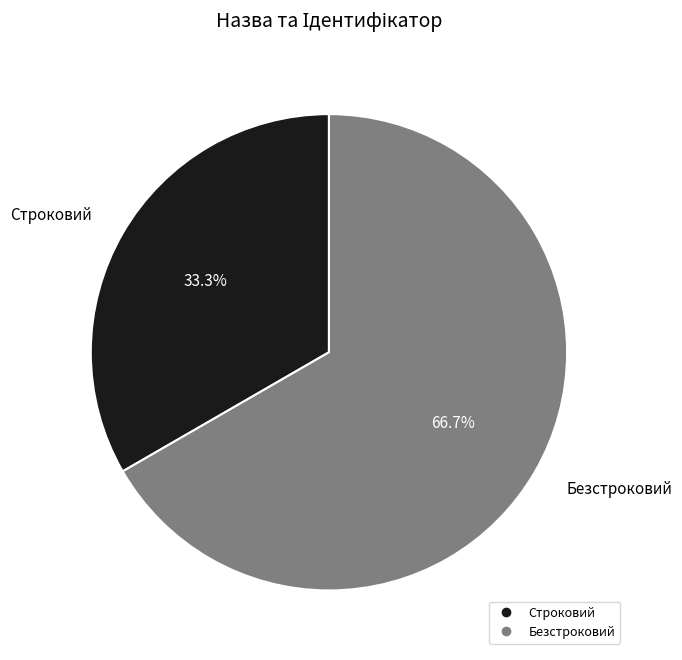

To the nearest percent, what portion does Безстроковий represent?

67%